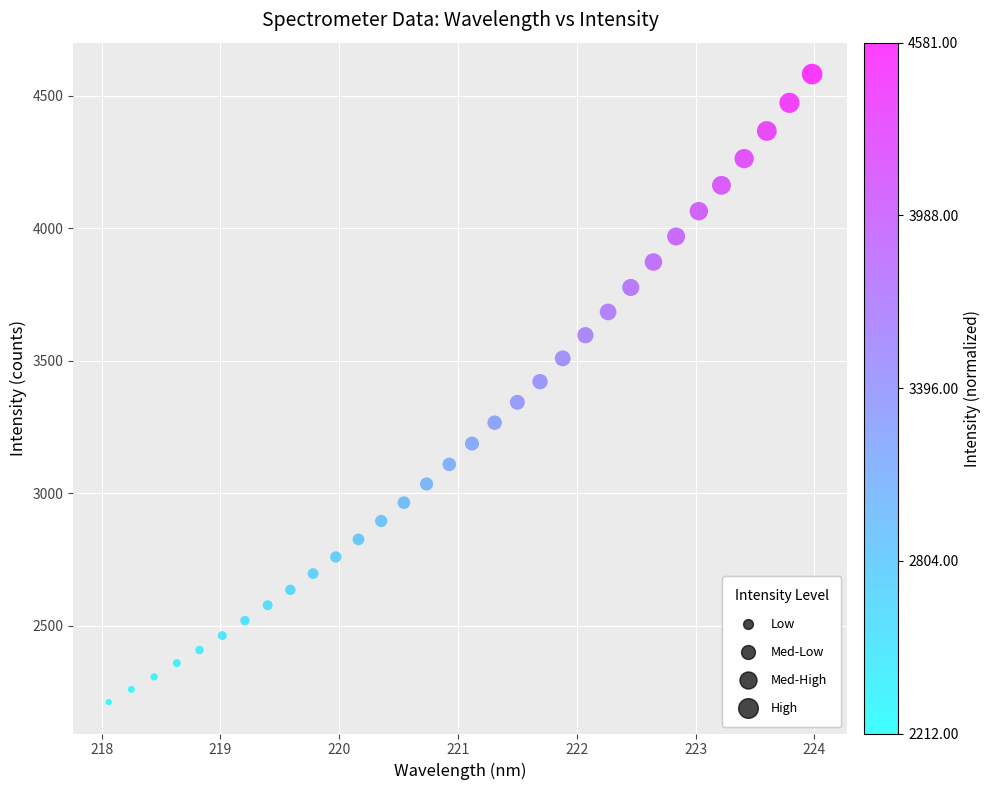

What is the range of Y values (max minus min)?

2368.5